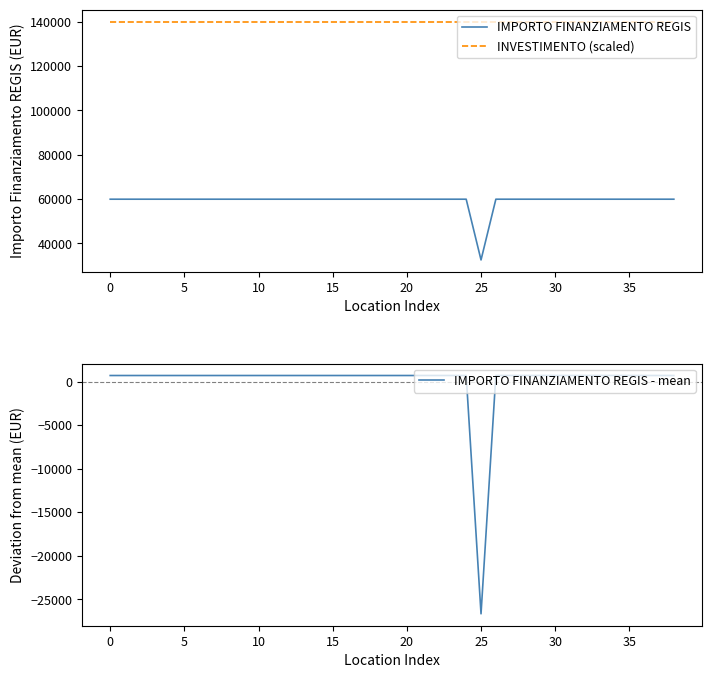

How many lines are shown in the chart?

3